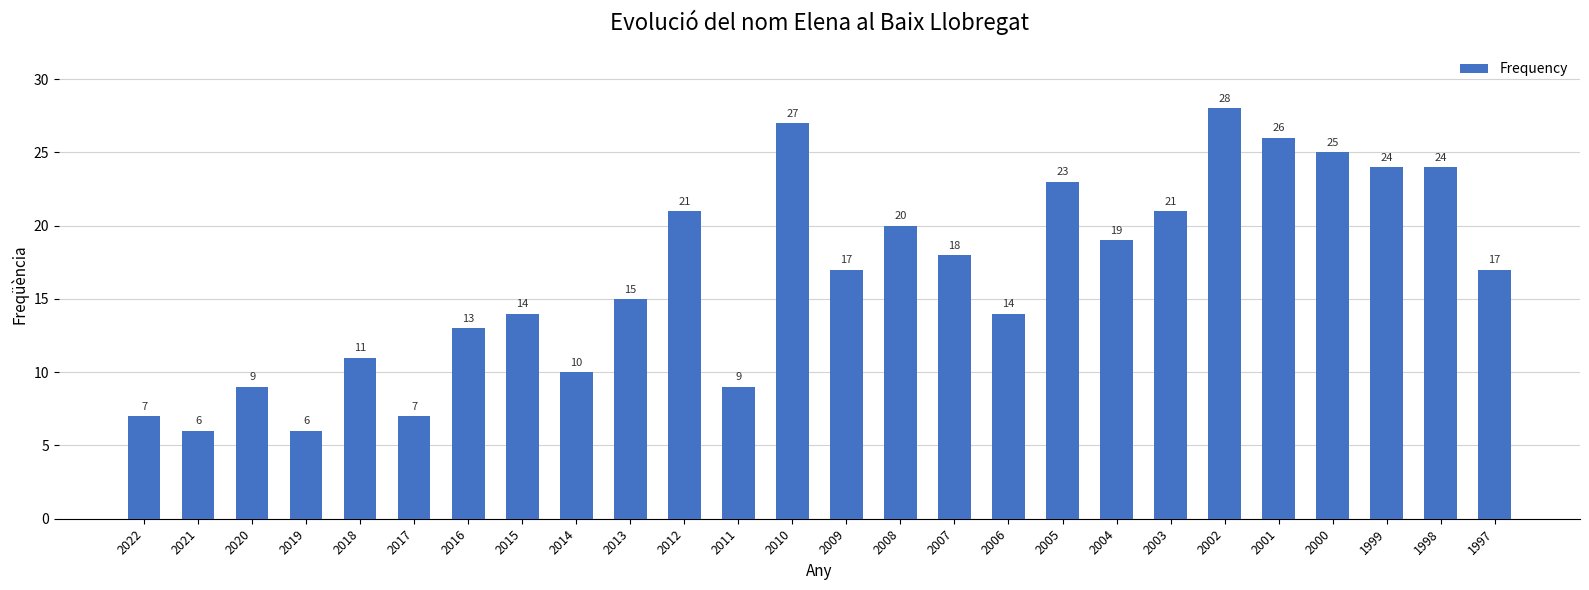

What is the minimum value shown in the chart?

6